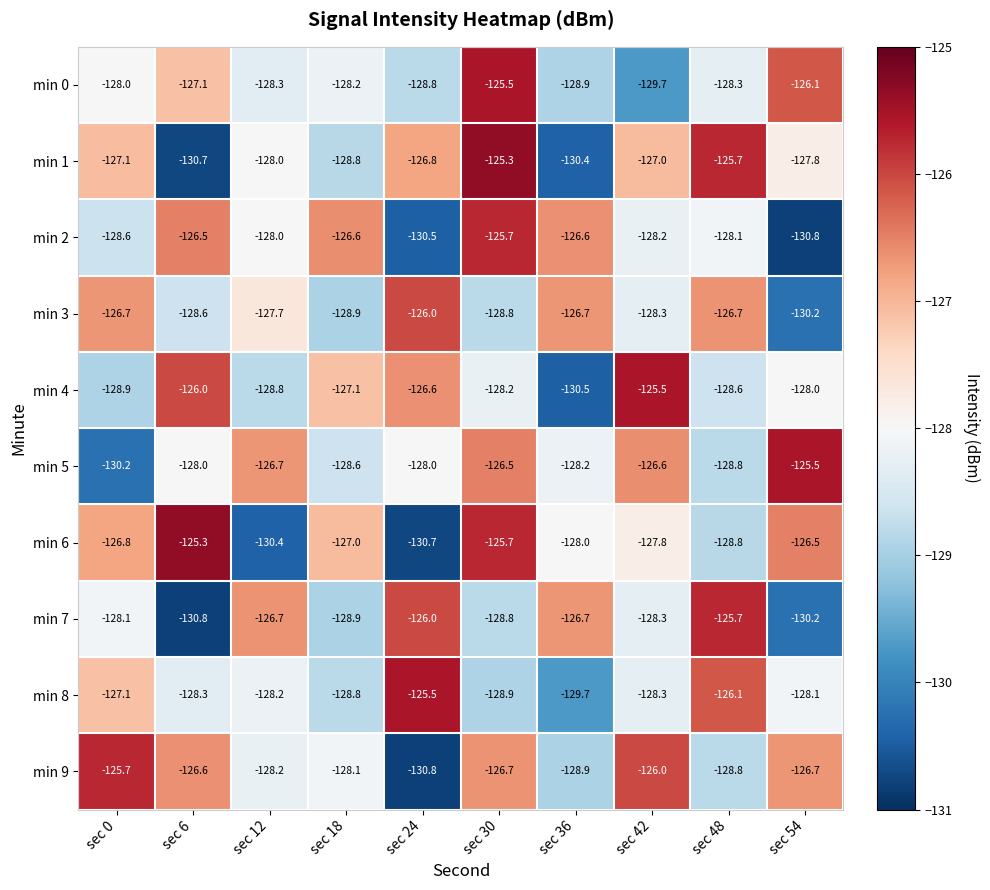

What is the spread (max minus min) of values at sec 18?

2.3